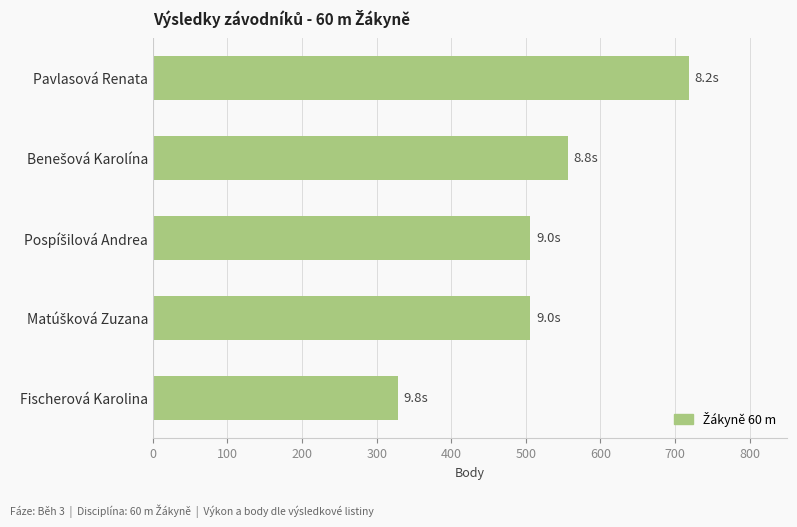

Read the value at Fischerová Karolina, to the nearest 5.

330